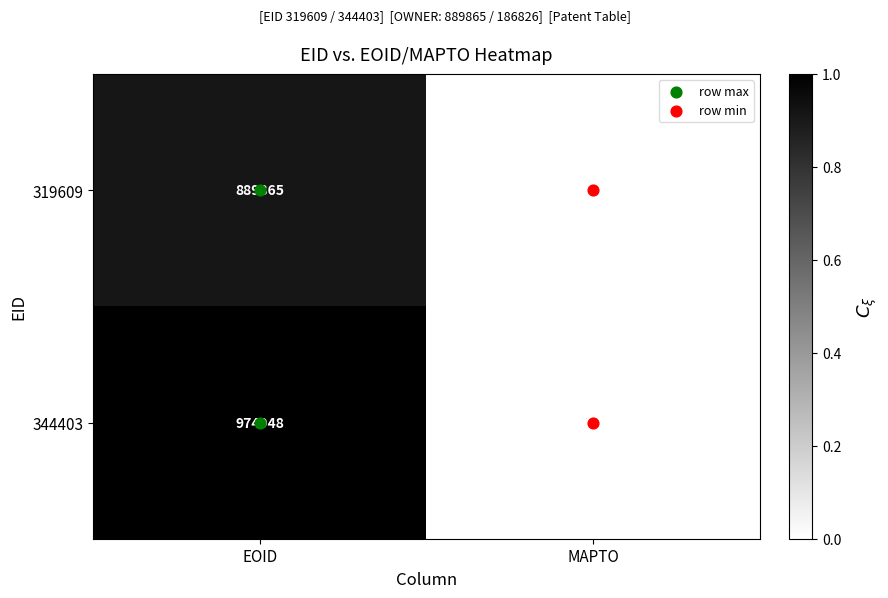

Which category has the lowest value across all series?

MAPTO